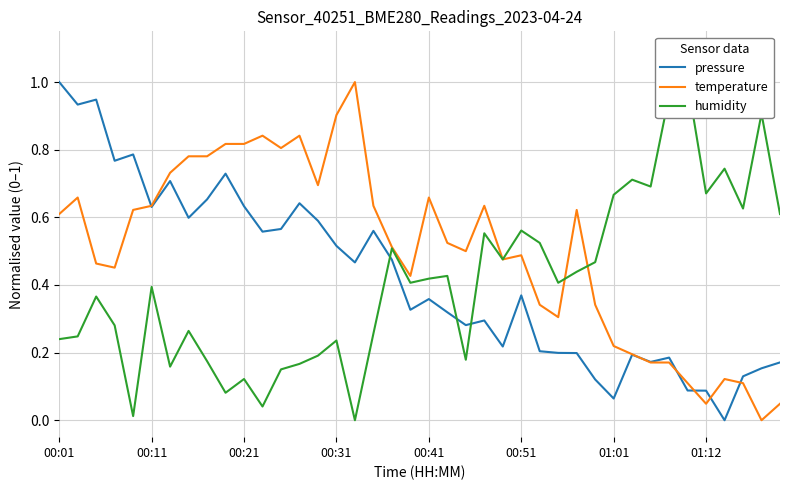

What is the difference between the maximum and minimum values in the pressure series?

1.0